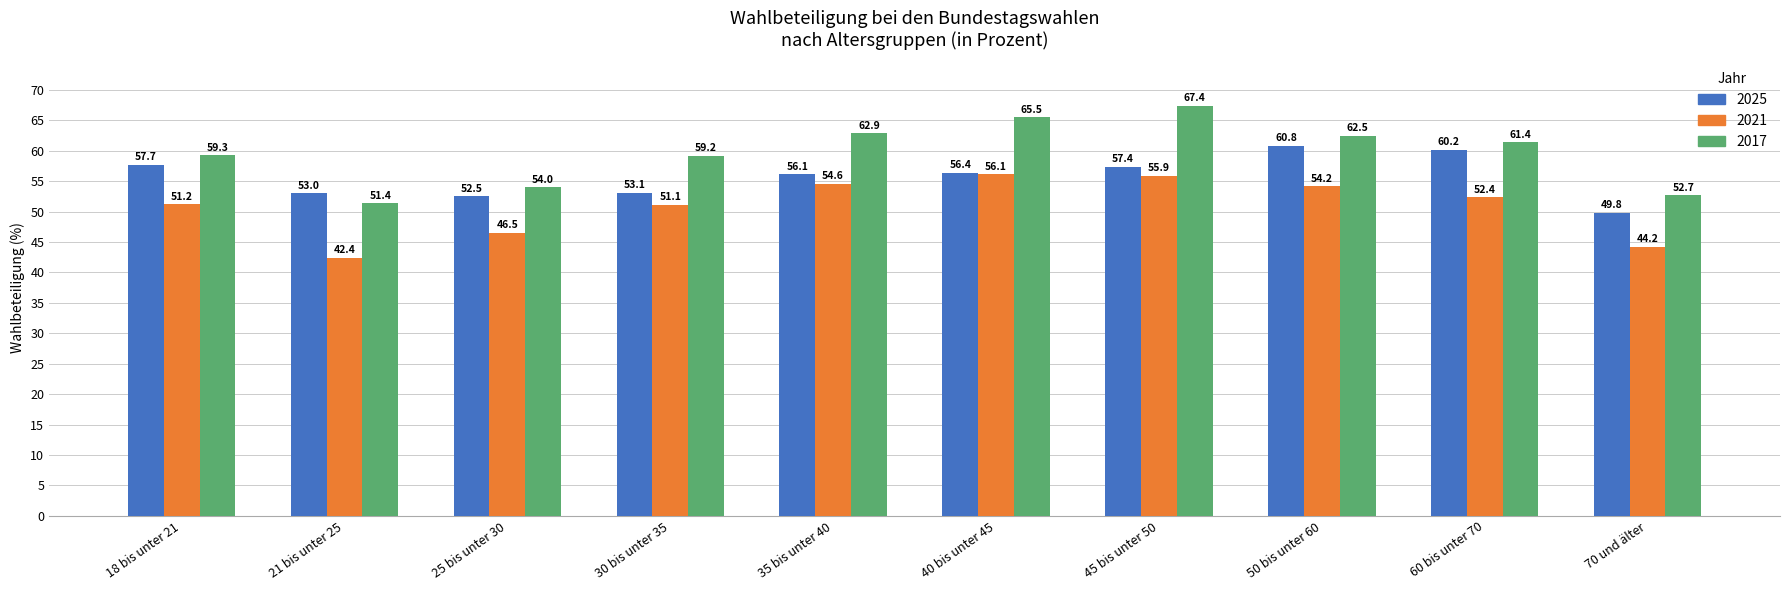

Reading left to right, what are all the values shown in this chart?

2025: 18 bis unter 21=57.7	21 bis unter 25=53.0	25 bis unter 30=52.5	30 bis unter 35=53.1	35 bis unter 40=56.1	40 bis unter 45=56.4	45 bis unter 50=57.4	50 bis unter 60=60.8	60 bis unter 70=60.2	70 und älter=49.8
2021: 18 bis unter 21=51.2	21 bis unter 25=42.4	25 bis unter 30=46.5	30 bis unter 35=51.1	35 bis unter 40=54.6	40 bis unter 45=56.1	45 bis unter 50=55.9	50 bis unter 60=54.2	60 bis unter 70=52.4	70 und älter=44.2
2017: 18 bis unter 21=59.3	21 bis unter 25=51.4	25 bis unter 30=54.0	30 bis unter 35=59.2	35 bis unter 40=62.9	40 bis unter 45=65.5	45 bis unter 50=67.4	50 bis unter 60=62.5	60 bis unter 70=61.4	70 und älter=52.7